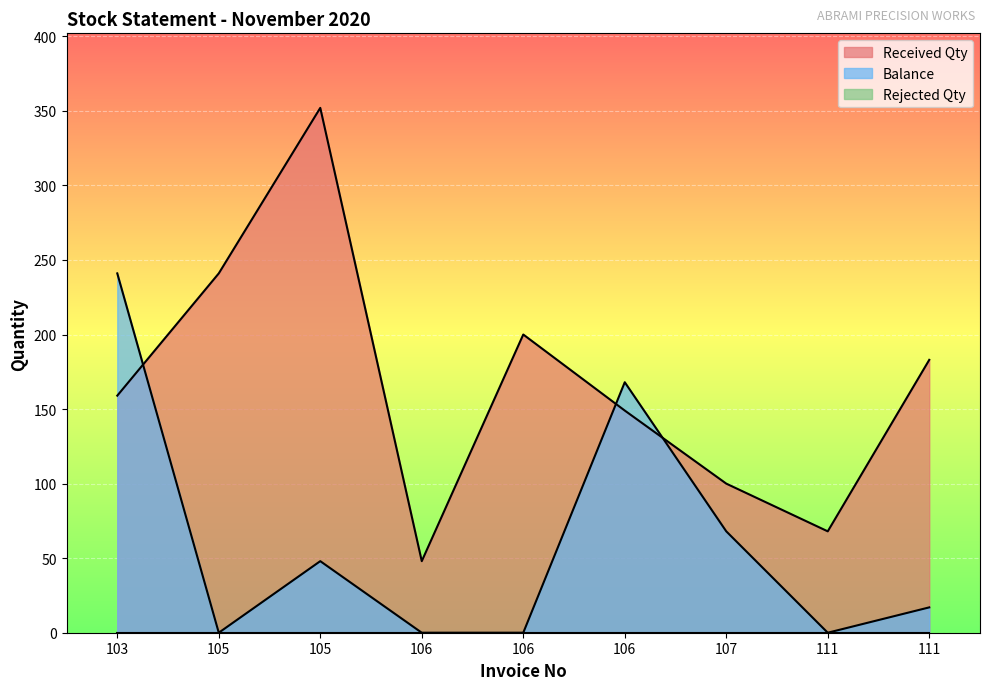

Rank the categories by Balance value from lowest to highest.

105, 106, 106, 111, 111, 105, 107, 106, 103